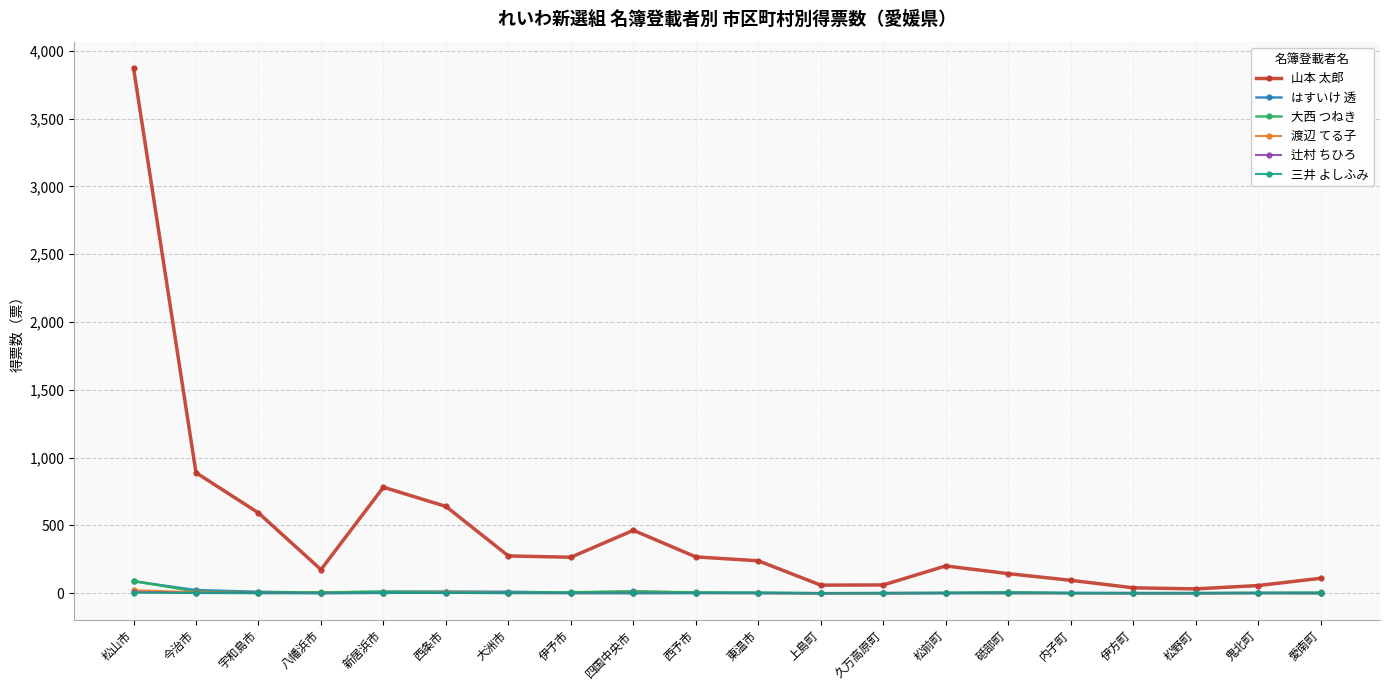

What is the average value of the 三井 よしふみ series?

0.8